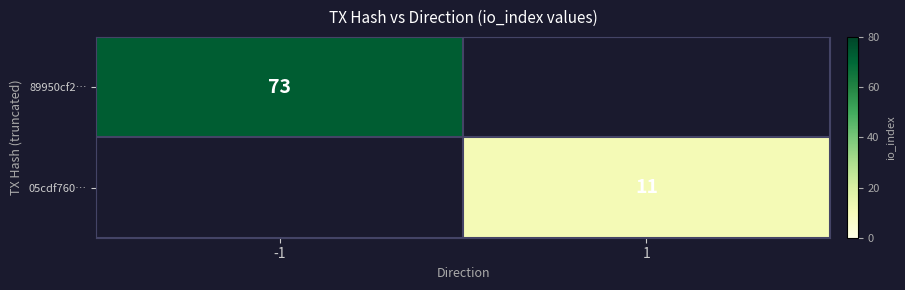

The 89950cf2… series shows 73 at -1. True or false?

True